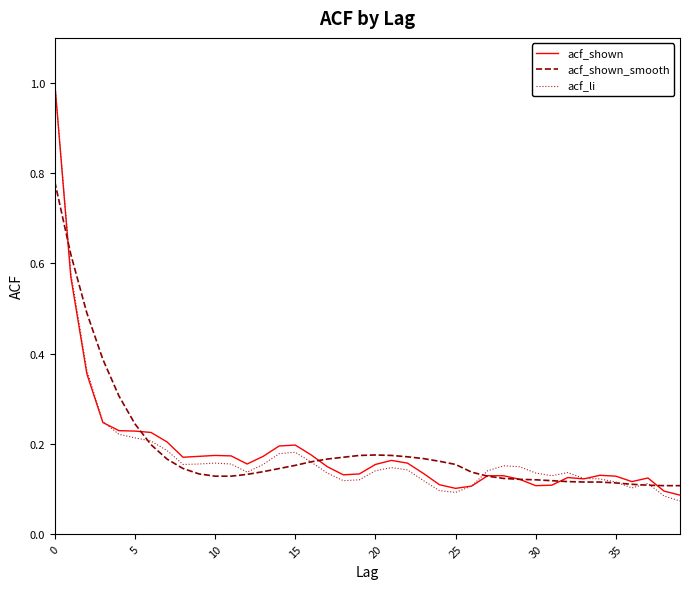

Which series has the largest range (max minus min)?

acf_li